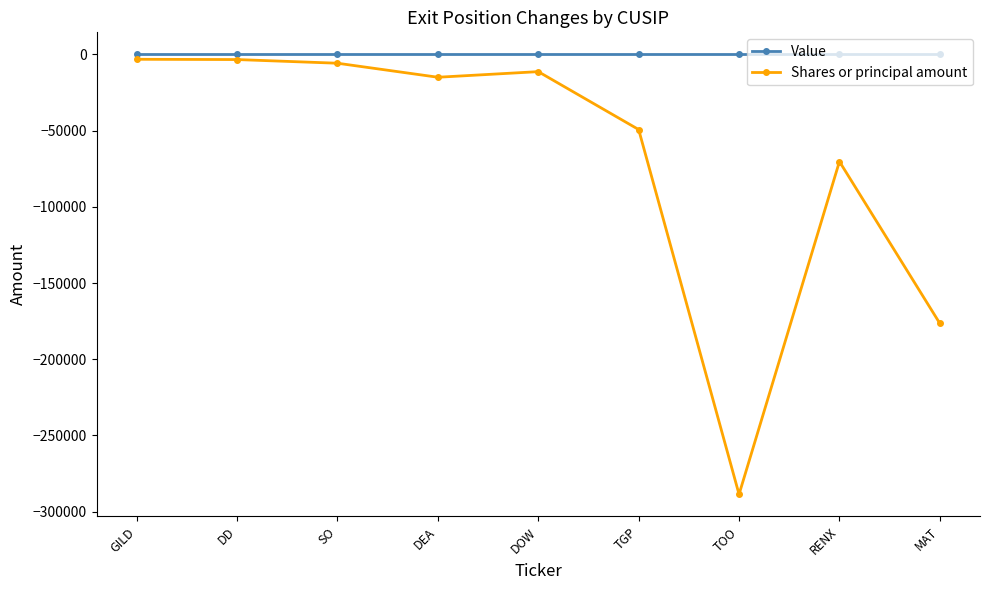

Which series has the largest range (max minus min)?

Shares or principal amount